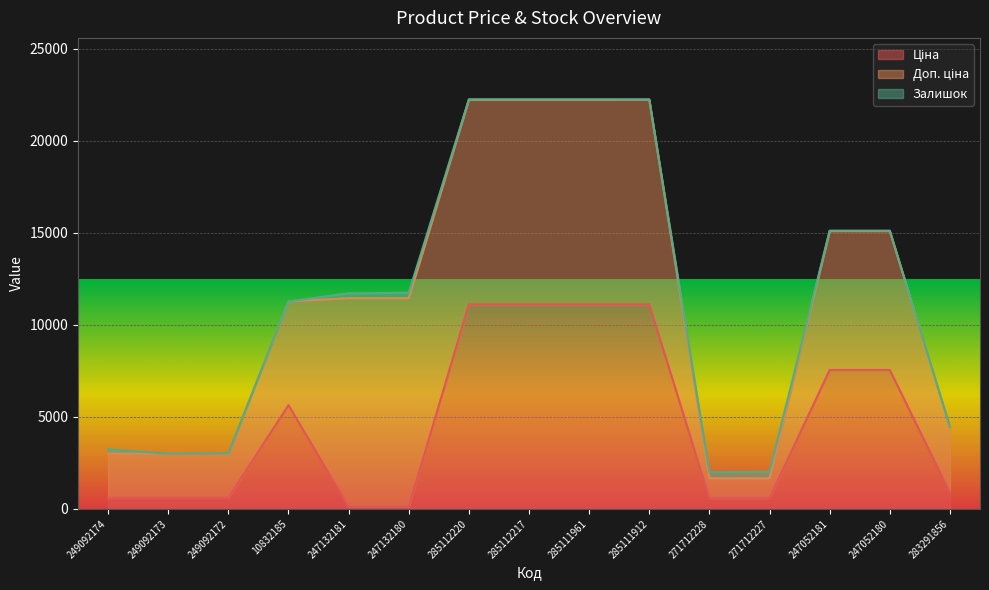

What position from the right is 271712228?

5